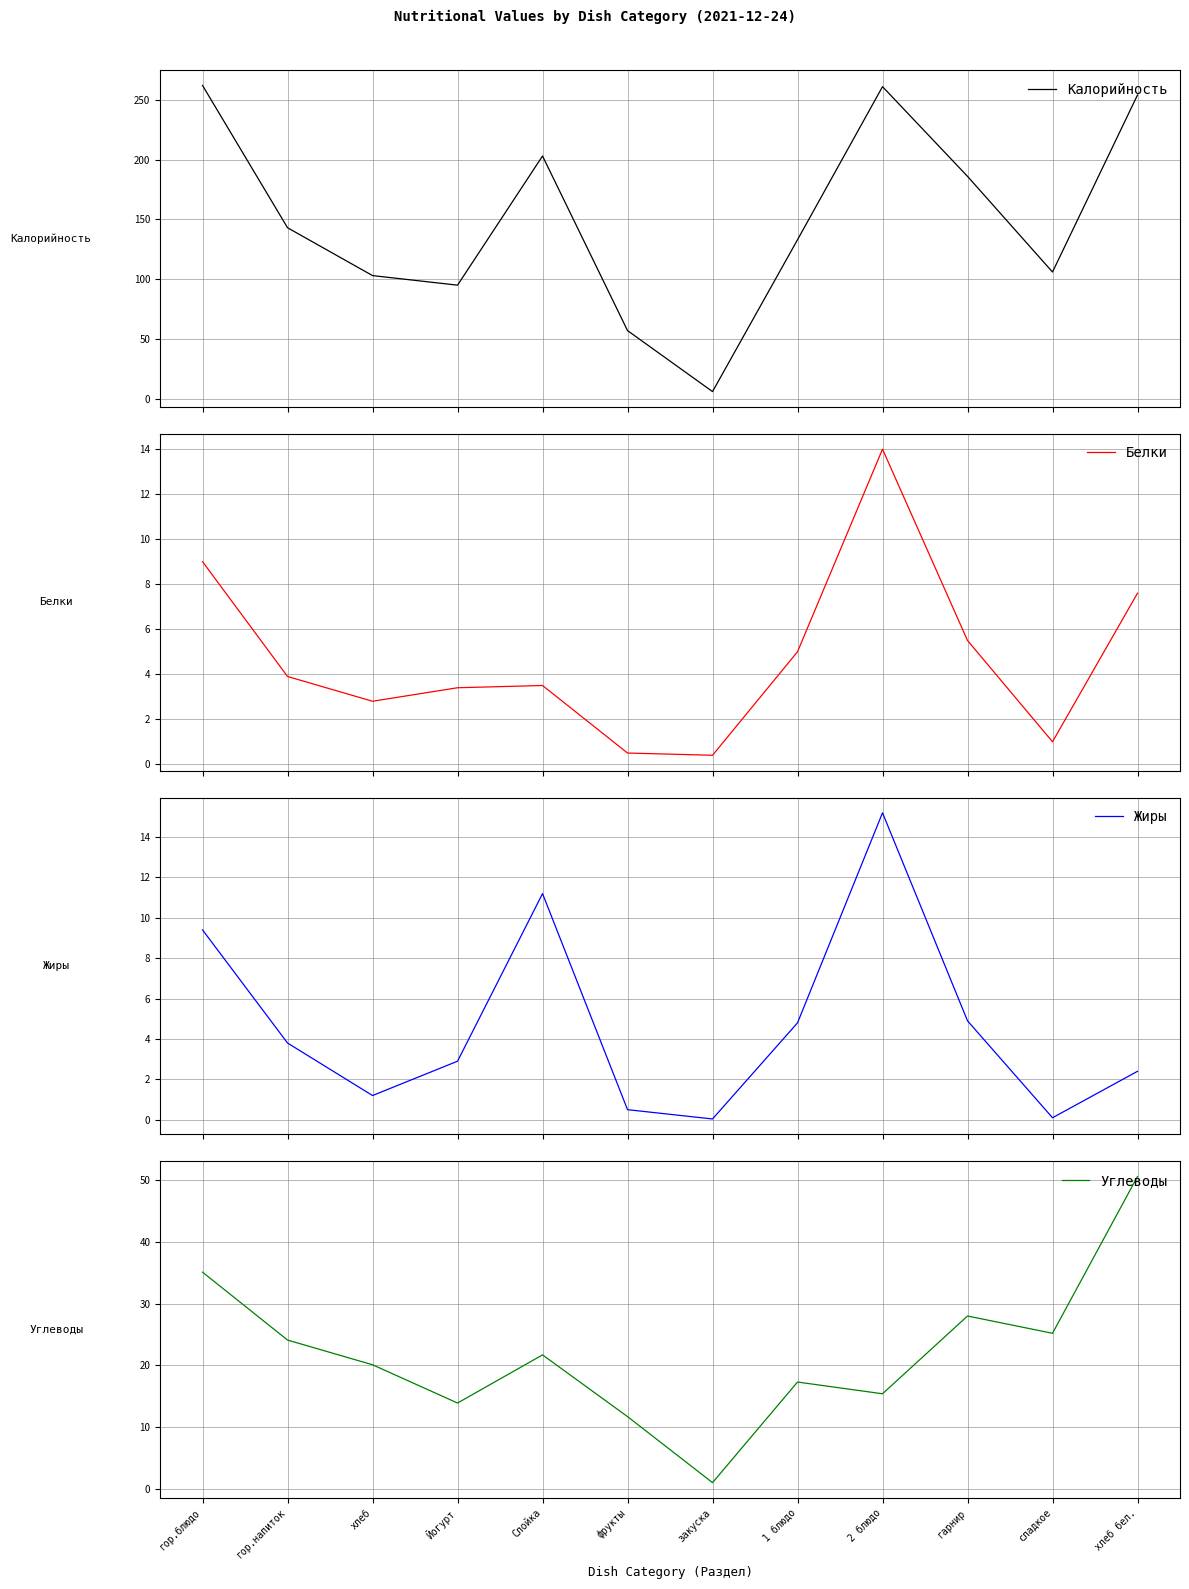

Reading left to right, transcribe all the data shown in this chart.

Калорийность: гор.блюдо=262.0	гор.напиток=143.0	хлеб=103.0	Йогурт=95.0	Слойка=203.0	фрукты=57.0	закуска=6.0	1 блюдо=133.0	2 блюдо=261.0	гарнир=186.0	сладкое=106.0	хлеб бел.=254.0
Белки: гор.блюдо=9.0	гор.напиток=3.9	хлеб=2.8	Йогурт=3.4	Слойка=3.5	фрукты=0.5	закуска=0.4	1 блюдо=5.0	2 блюдо=14.0	гарнир=5.5	сладкое=1.0	хлеб бел.=7.6
Жиры: гор.блюдо=9.4	гор.напиток=3.8	хлеб=1.2	Йогурт=2.9	Слойка=11.2	фрукты=0.5	закуска=0.0	1 блюдо=4.8	2 блюдо=15.2	гарнир=4.9	сладкое=0.1	хлеб бел.=2.4
Углеводы: гор.блюдо=35.1	гор.напиток=24.1	хлеб=20.1	Йогурт=13.9	Слойка=21.7	фрукты=11.7	закуска=1.0	1 блюдо=17.3	2 блюдо=15.4	гарнир=28.0	сладкое=25.2	хлеб бел.=50.6